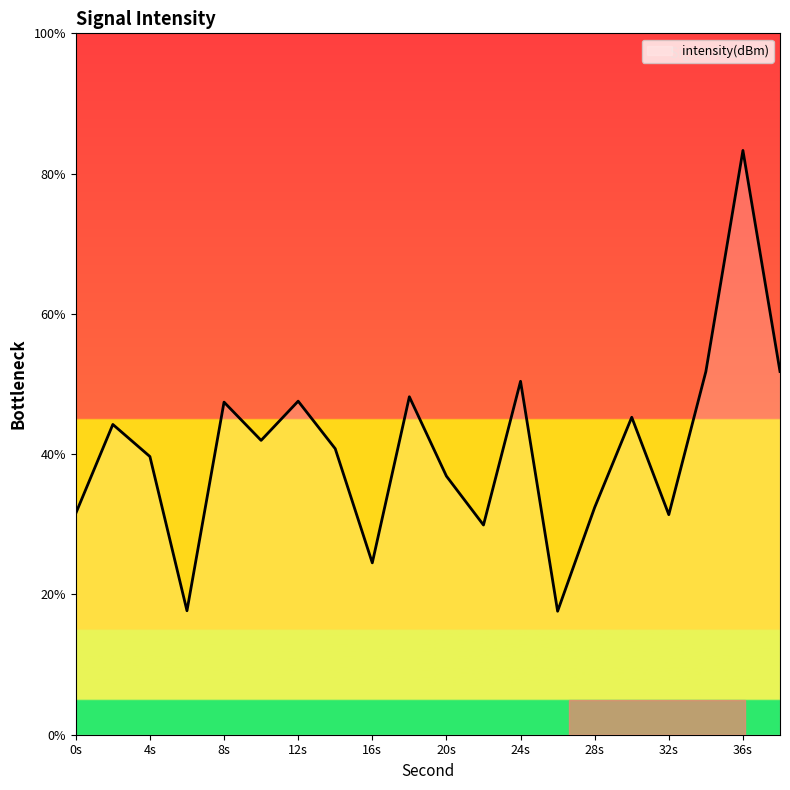

What is the difference between the maximum and minimum values?

65.7